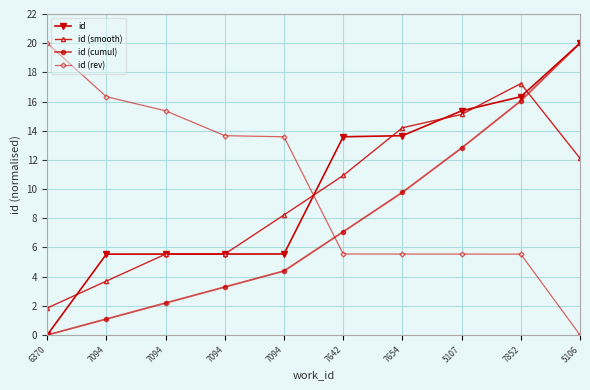

What is the spread (max minus min) of values at 5106?

20.0